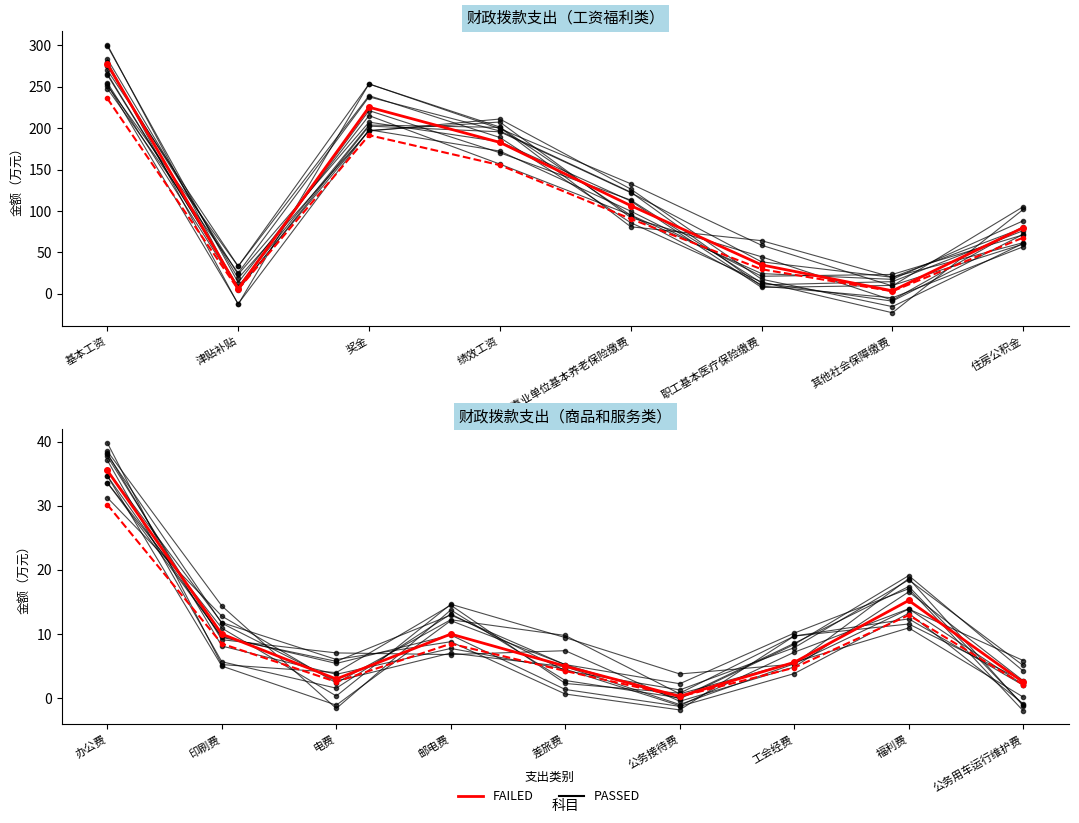

At 公务用车运行维护费, list the series in order from smallest to largest.

PASSED, FAILED